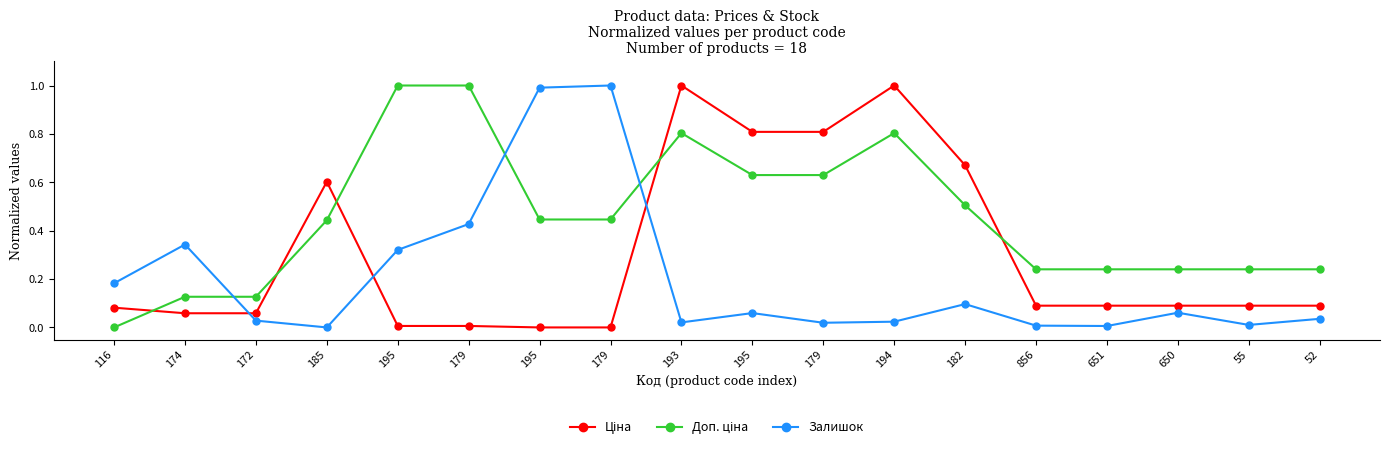

Is it true that Залишок equals 0.0 at 179?

False